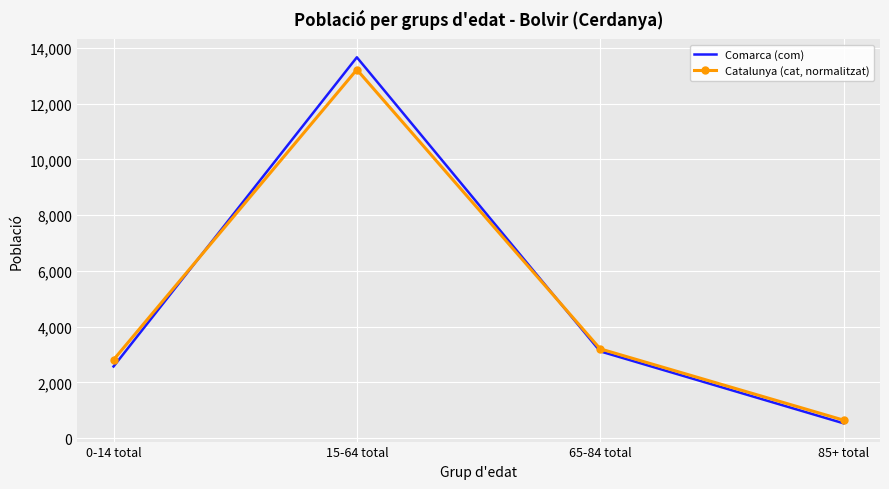

True or false: Comarca (com) has more than 1 interior local peaks.

False